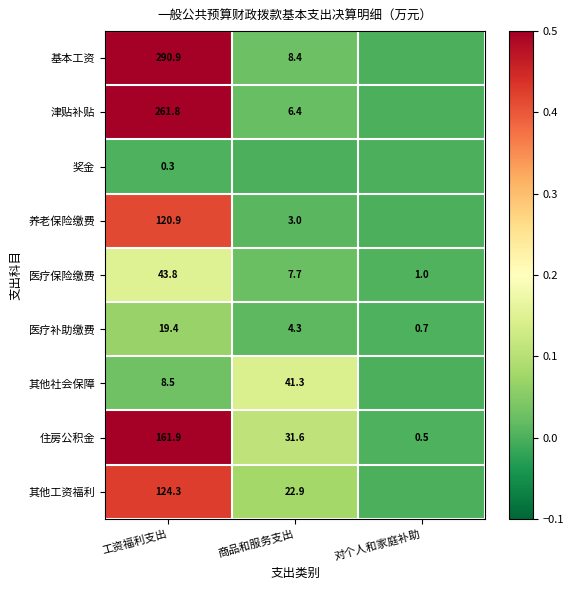

What is the difference between the maximum and minimum values in the 医疗保险缴费 series?

42.8